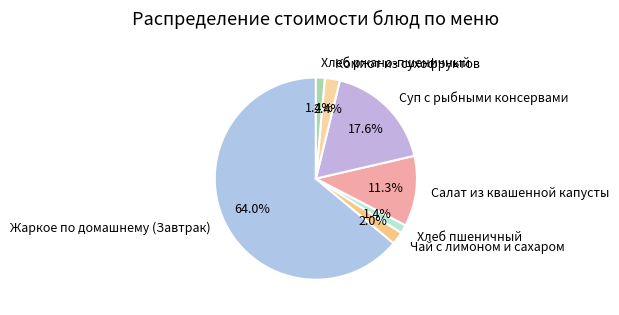

To the nearest percent, what is the average slice percentage?

14%